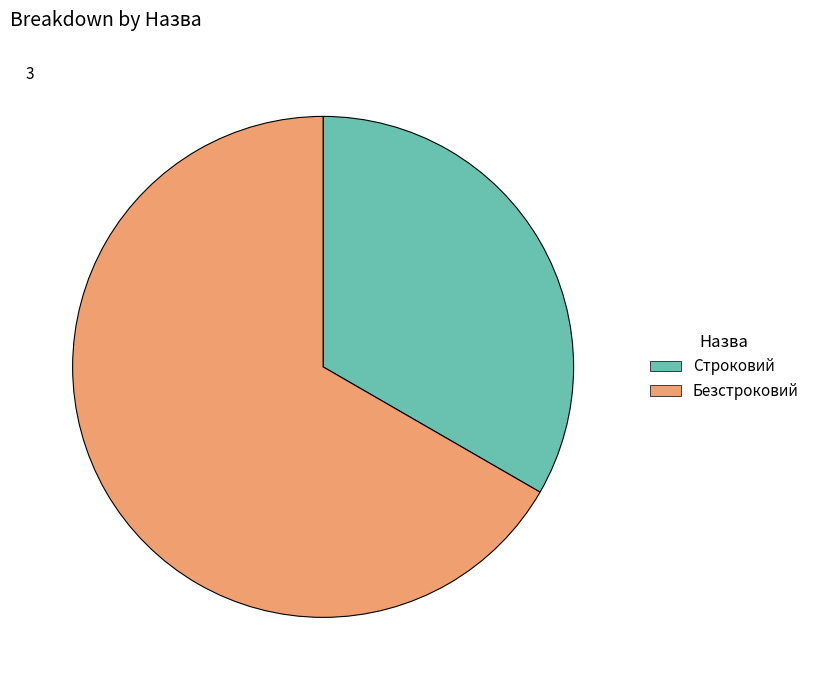

Combined, do Строковий and Безстроковий account for over 50%?

Yes